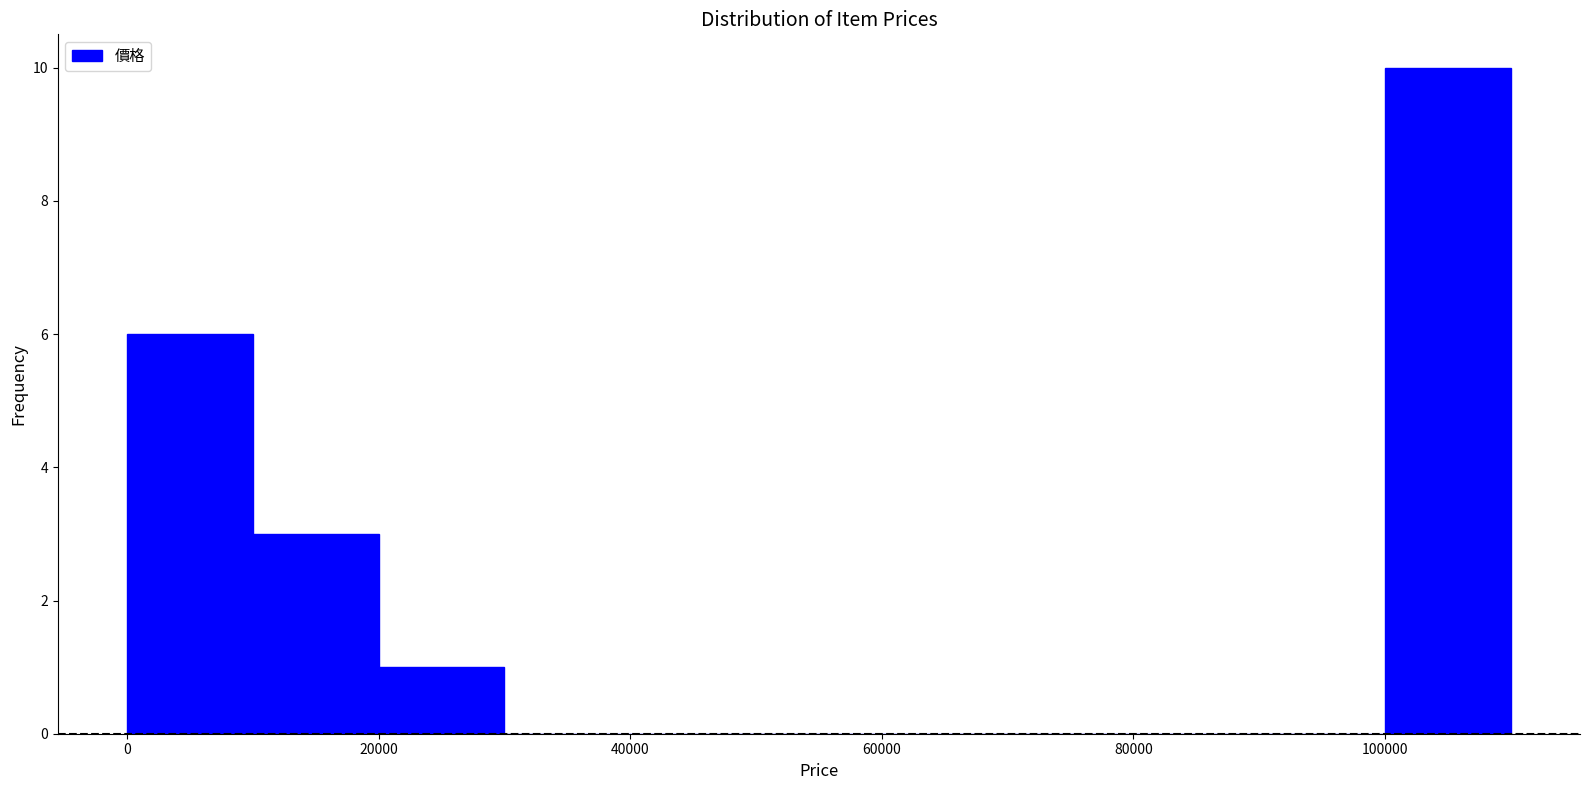

Which range on the x-axis has the tallest bar?

100000 to 110000